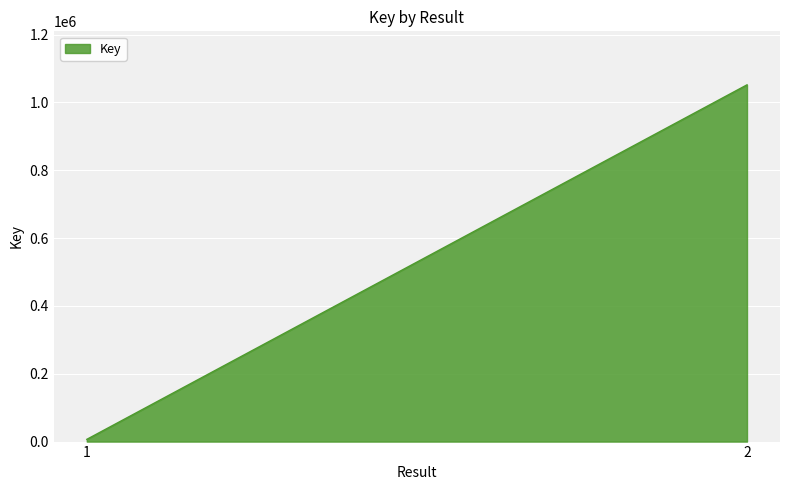

What is the value of the 1st point from the left?

6574